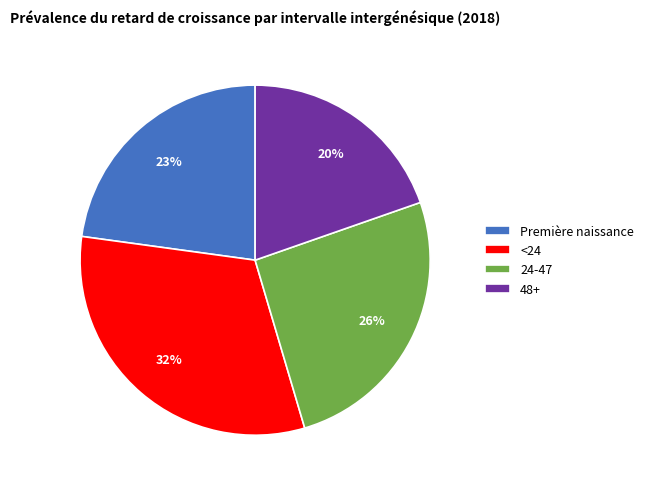

To the nearest percent, what is the difference between the largest and smallest slice percentages?

12%